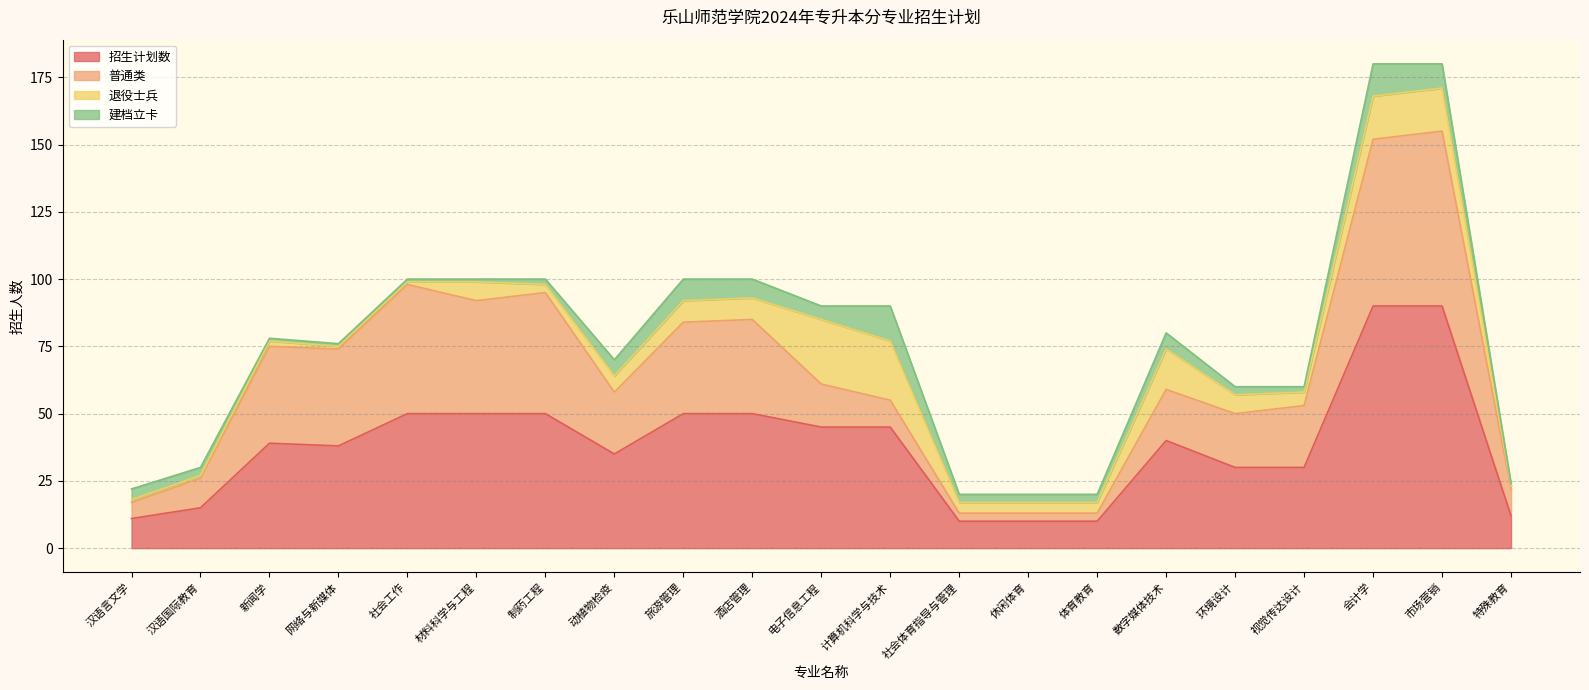

What are all the series names shown in the legend?

招生计划数, 普通类, 退役士兵, 建档立卡